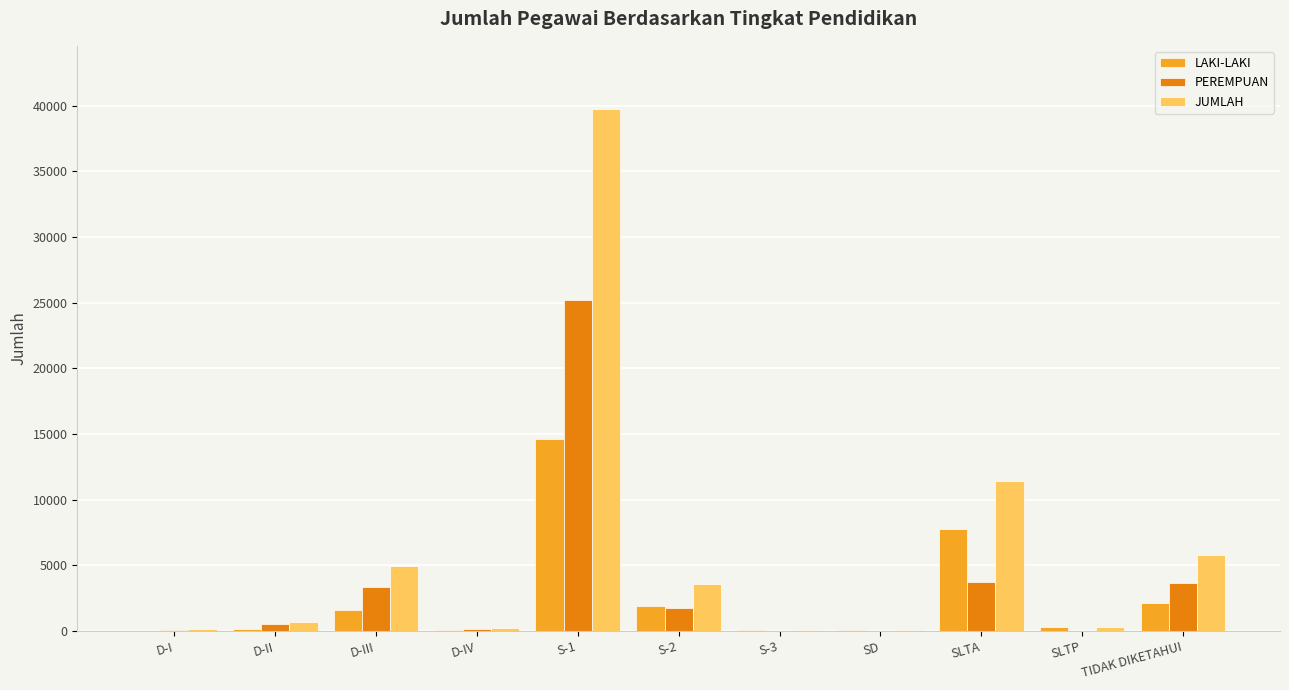

What are all the series names shown in the legend?

LAKI-LAKI, PEREMPUAN, JUMLAH